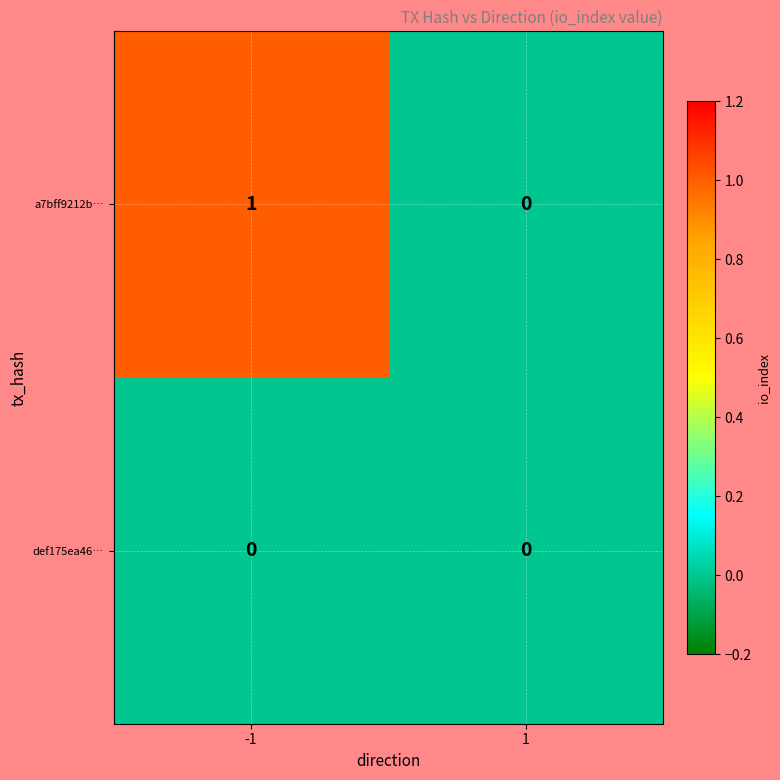

At which category is the sum across all series the highest?

-1